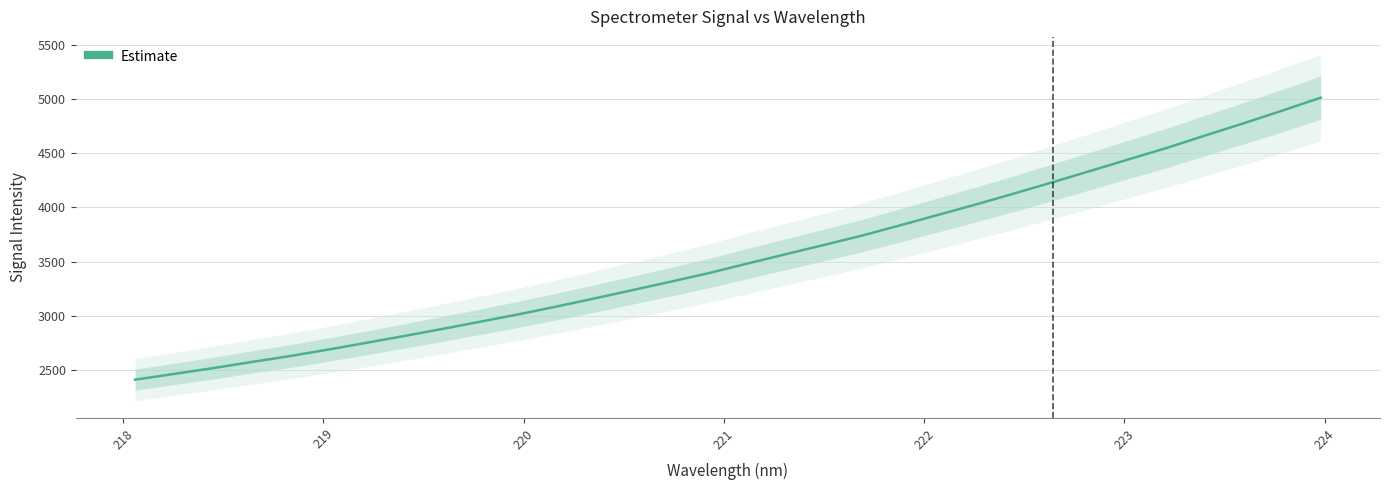

How many lines are shown in the chart?

1